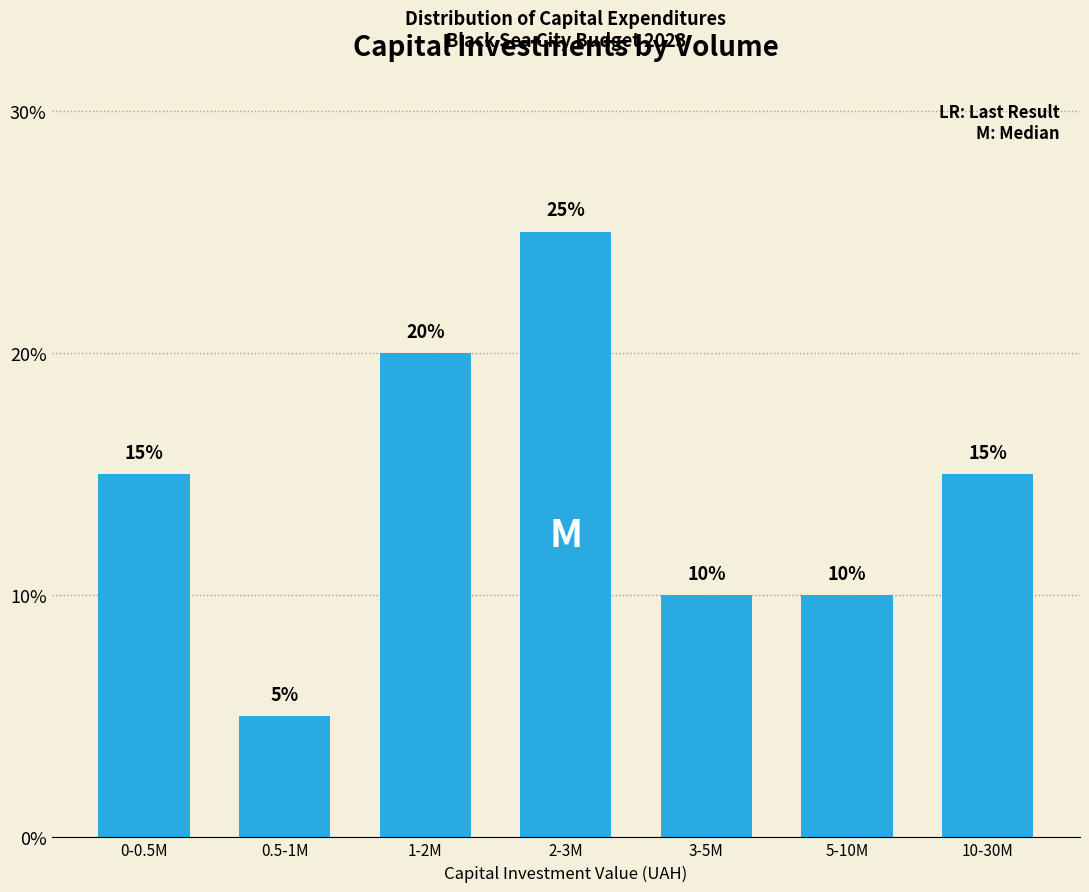

Reading right to left, list all the values displayed in this chart.

15	10	10	25	20	5	15